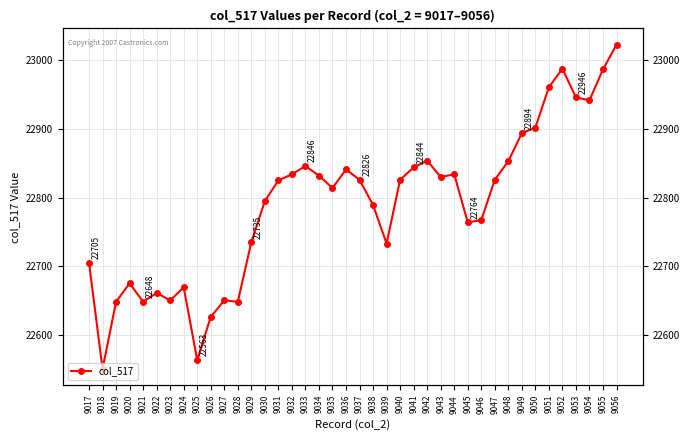

List the labels in order of value, smallest first.

9018, 9025, 9026, 9019, 9021, 9028, 9023, 9027, 9022, 9024, 9020, 9017, 9039, 9029, 9045, 9046, 9038, 9030, 9035, 9031, 9037, 9040, 9047, 9043, 9034, 9032, 9044, 9036, 9041, 9033, 9048, 9042, 9049, 9050, 9054, 9053, 9051, 9055, 9052, 9056